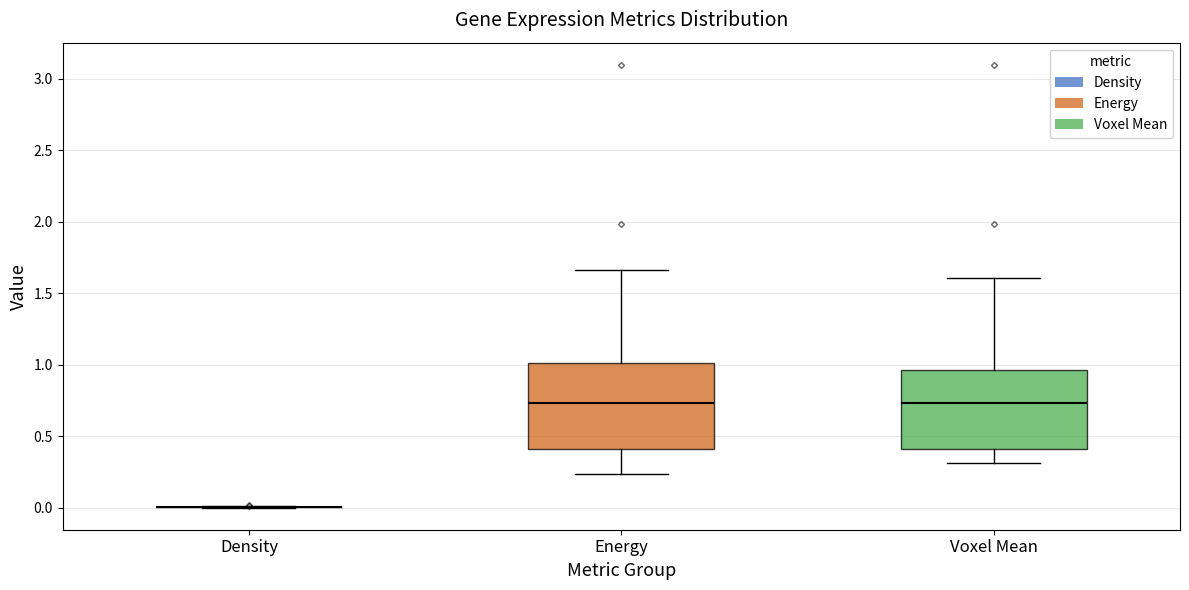

Reading left to right, read every box against the y-axis: the position of its median line, the range the box covers, and the ends of its whiskers. The values are not printed on the chart, so give them approximately, as read against the axis.

Density: box collapsed to a line at 0.00, whiskers 0.00 to 0.00
Energy: median 0.75, box 0.40 to 1.00, whiskers 0.25 to 1.65
Voxel Mean: median 0.75, box 0.40 to 0.95, whiskers 0.30 to 1.60